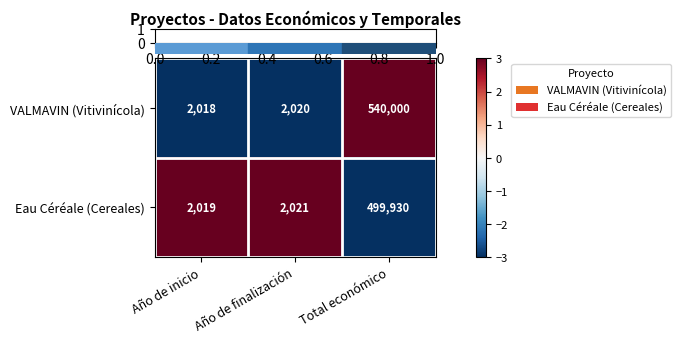

What is the sum of all VALMAVIN (Vitivinícola) values?

544038